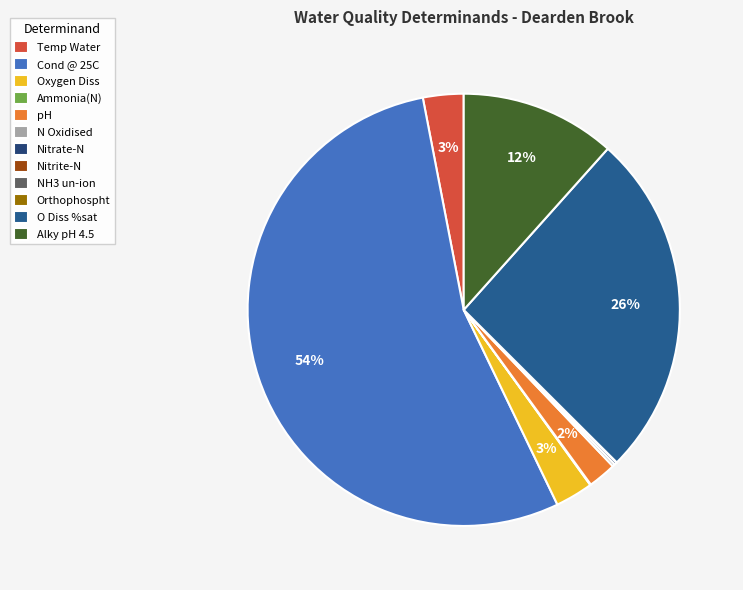

What is the smallest slice in the pie chart?

NH3 un-ion